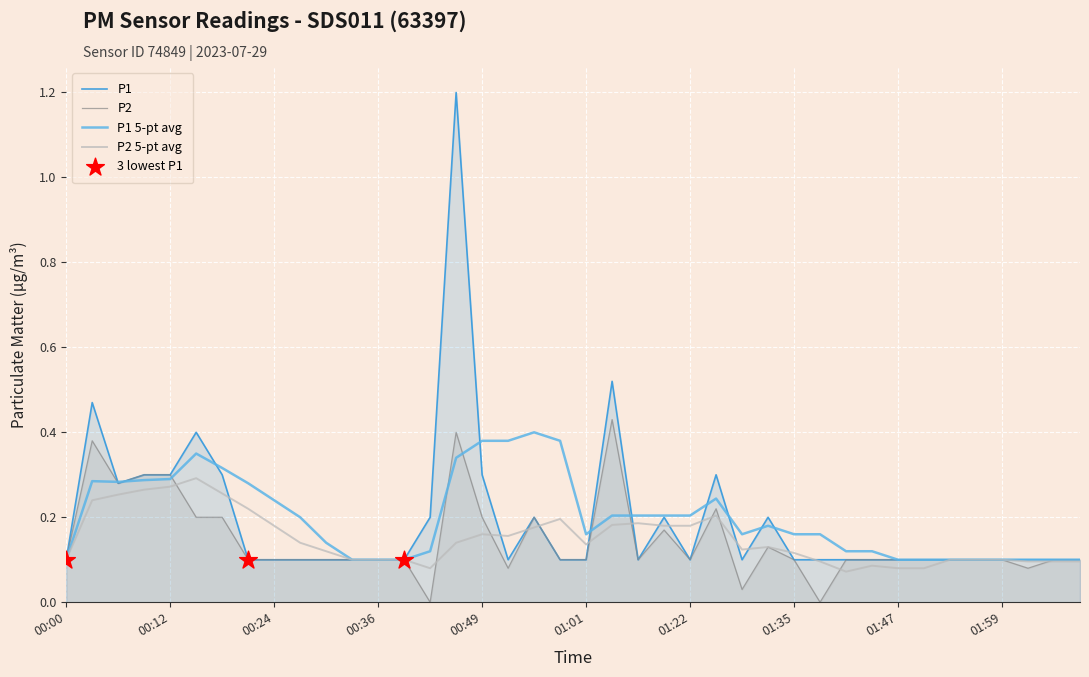

What are all the series names shown in the legend?

P1, P2